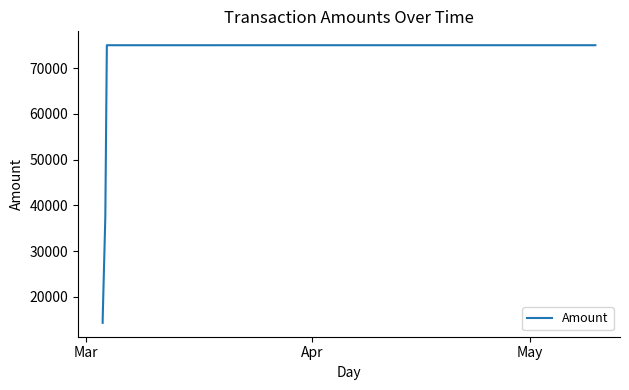

True or false: the data has more than 1 interior local peaks.

False